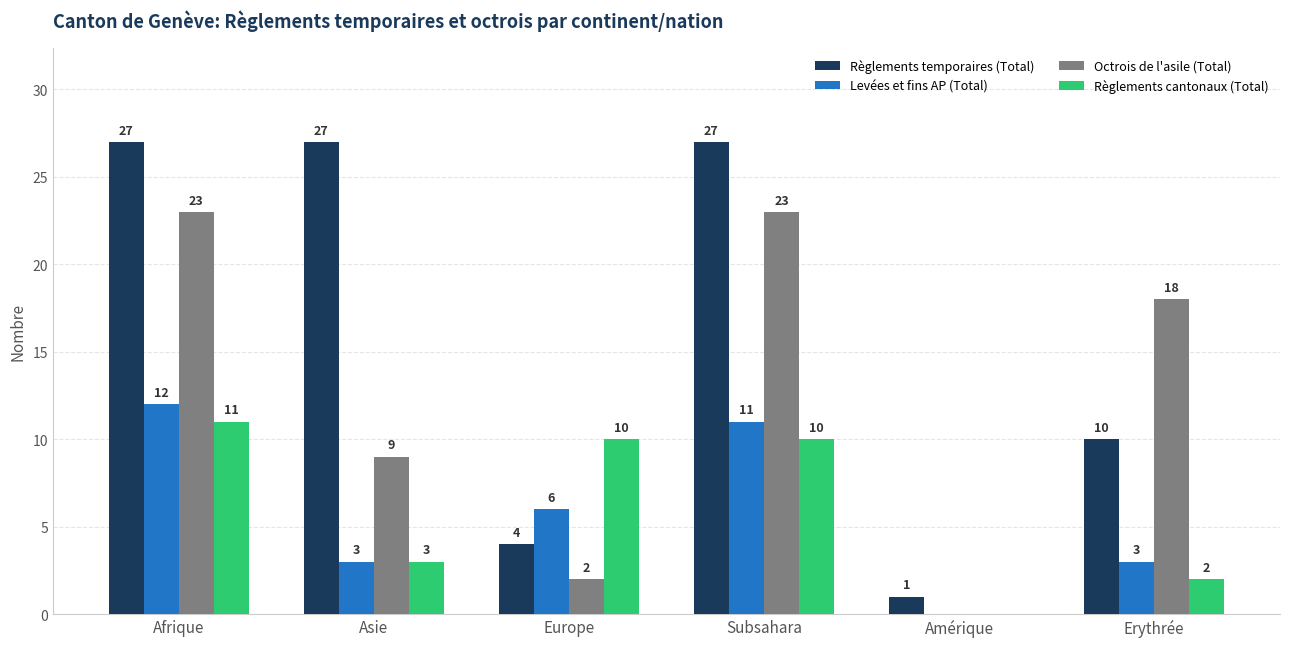

How many groups of bars are there?

6